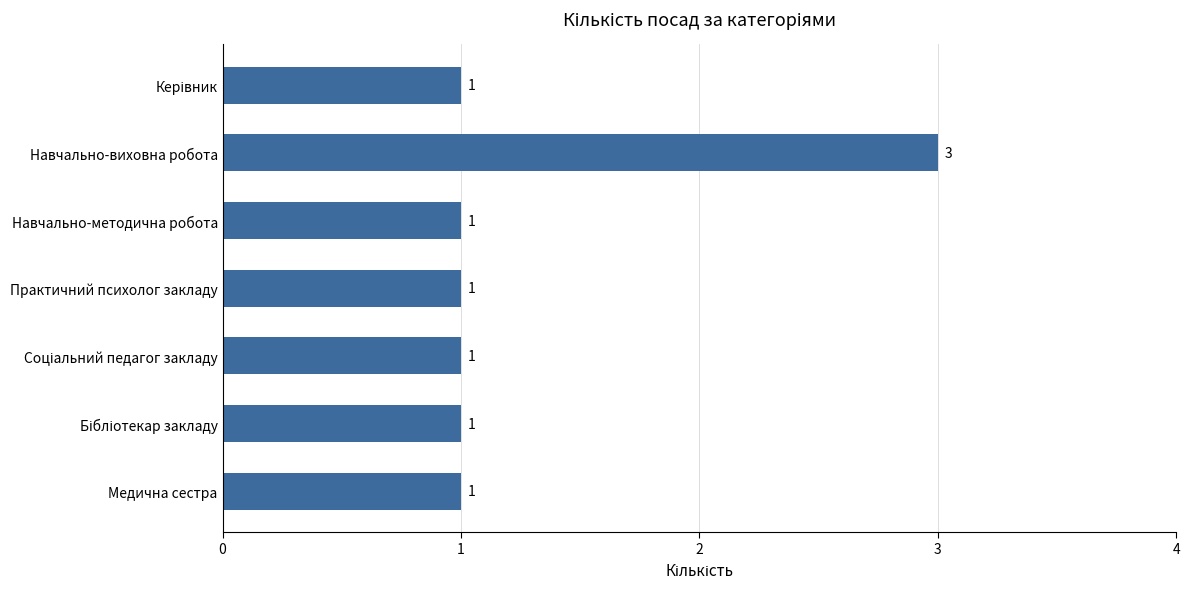

What position from the bottom is Навчально-методична робота?

5